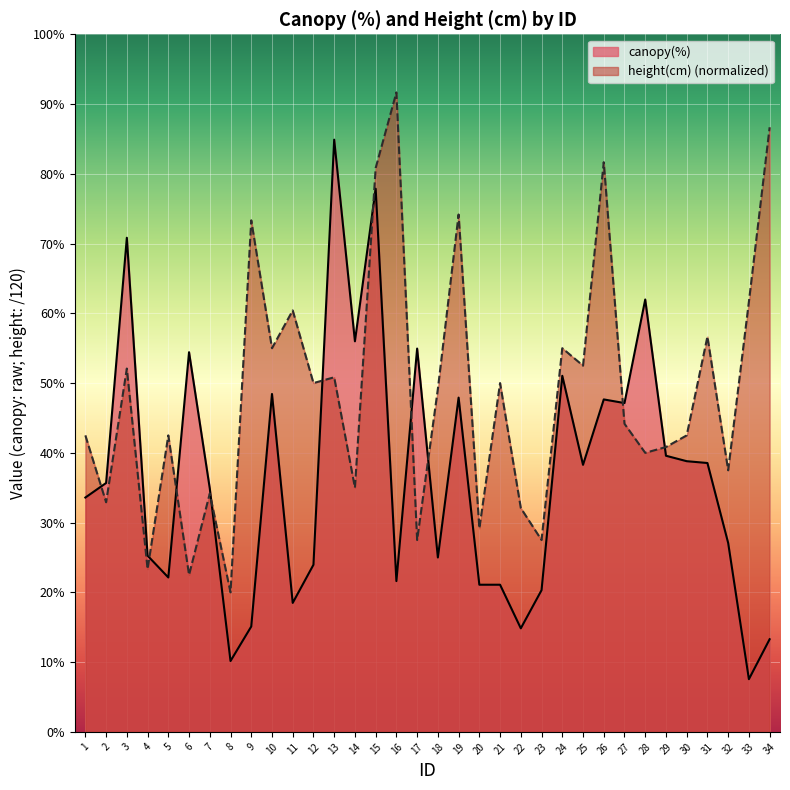

At which category does height(cm) reach its first local peak?

3